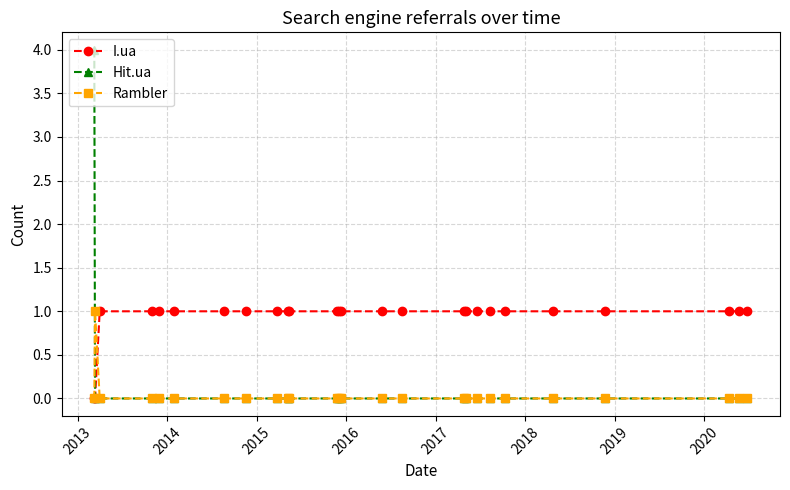

What is the greatest value displayed?

4